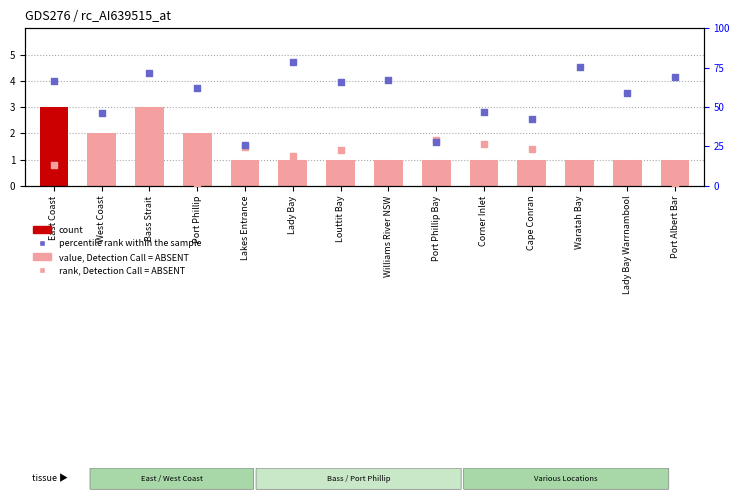

Which series has the largest total across all categories?

percentile rank within the sample